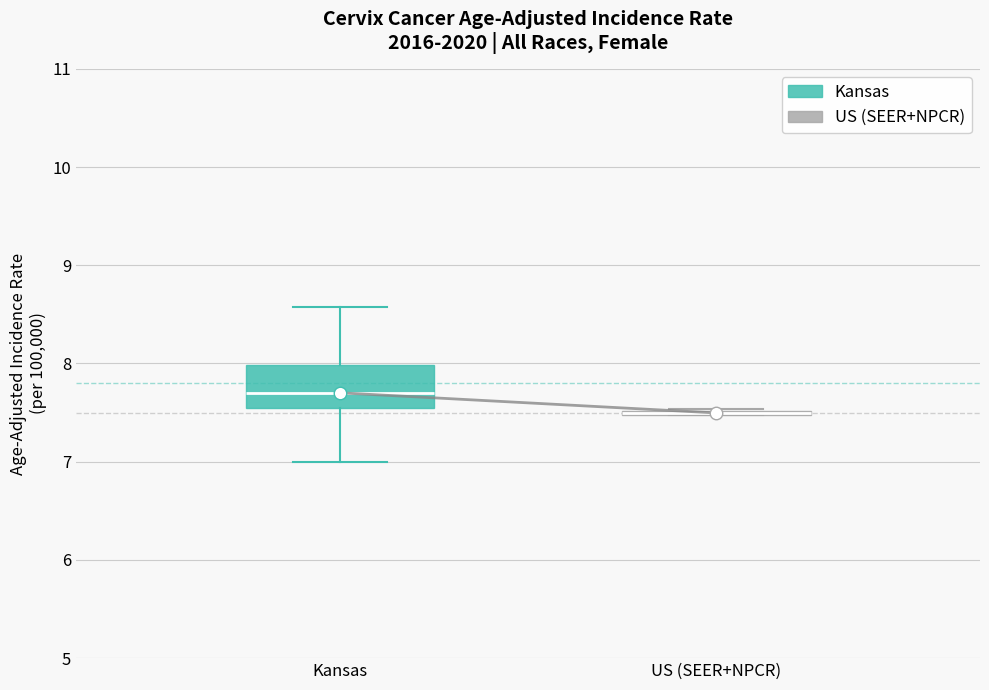

Reading left to right, read every box against the y-axis: the position of its median line, the range the box covers, and the ends of its whiskers. The values are not printed on the chart, so give them approximately, as read against the axis.

Kansas: median 7.7, box 7.5 to 8.0, whiskers 7.0 to 8.6
US (SEER+NPCR): box collapsed to a line at 7.5, whiskers 7.5 to 7.5